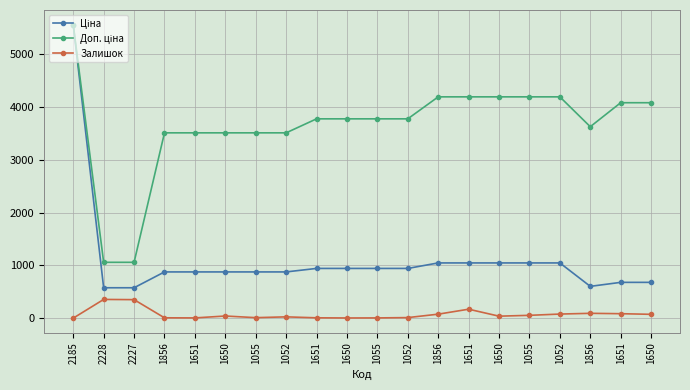

How many distinct data groups are displayed?

3